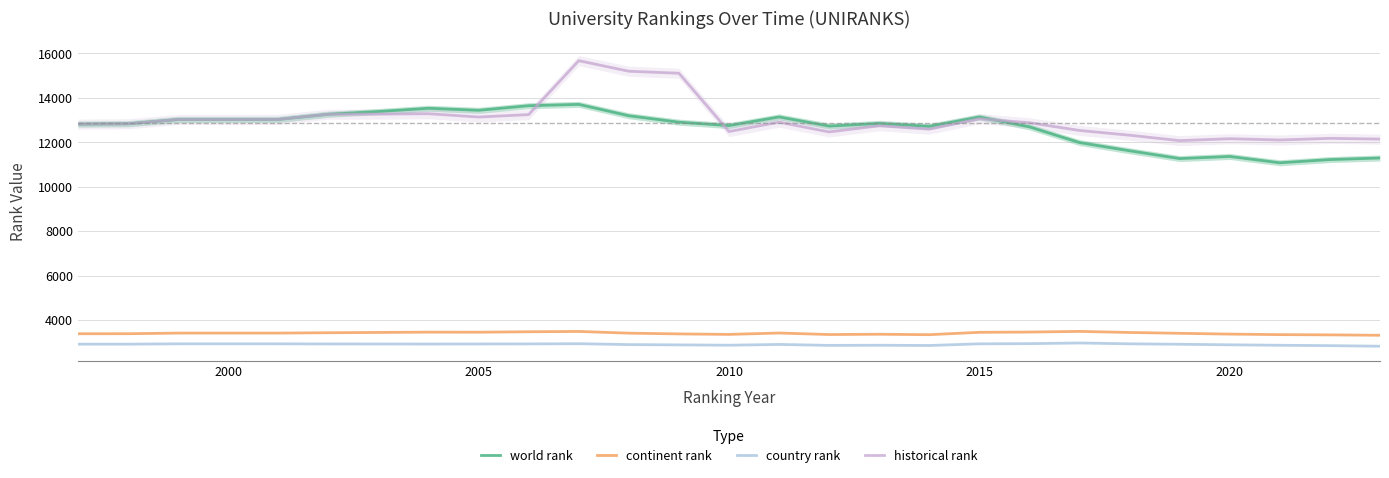

True or false: historical rank and continent rank intersect in this chart.

False